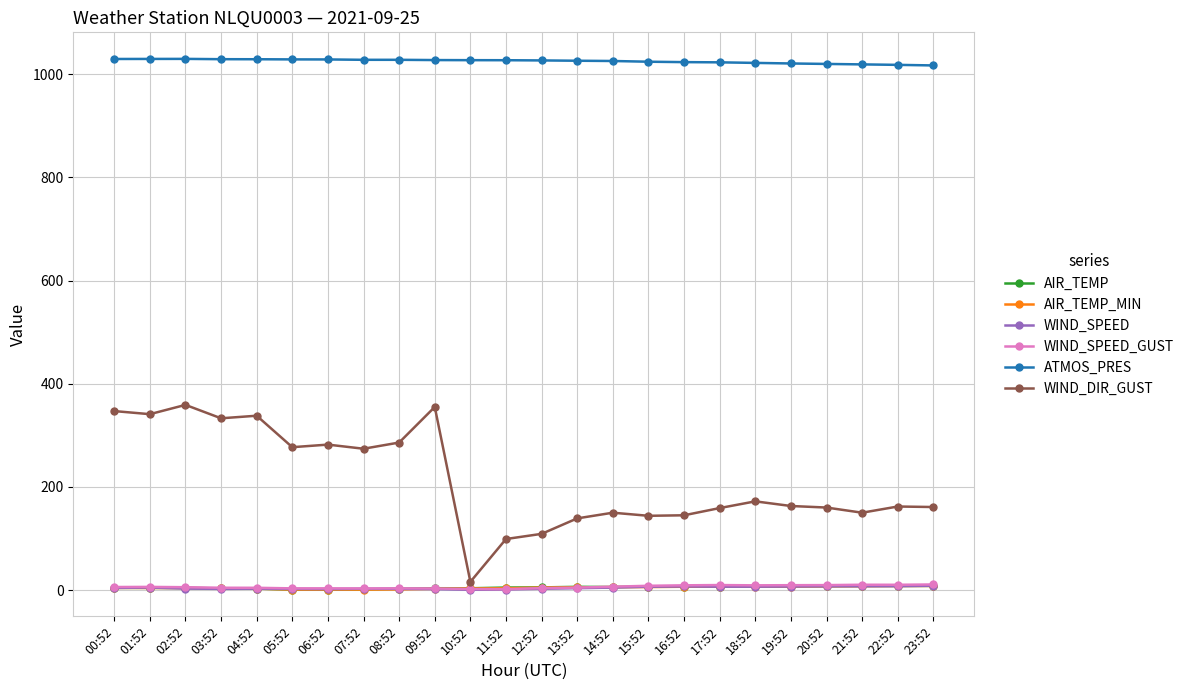

What is the label of the 20th point from the left?

19:52